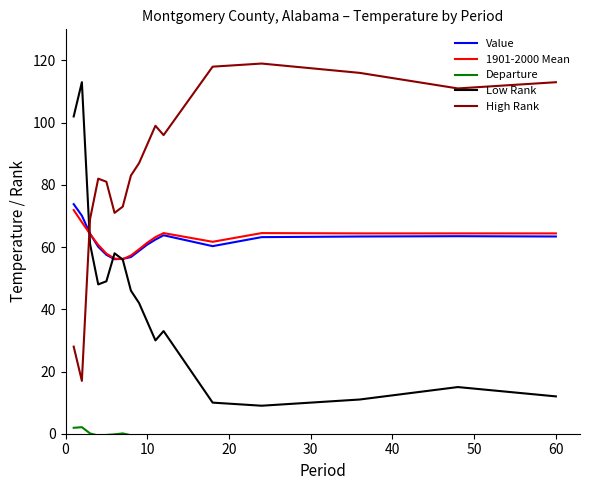

List the series in order of their peak value, lowest first.

Departure, 1901-2000 Mean, Value, Low Rank, High Rank